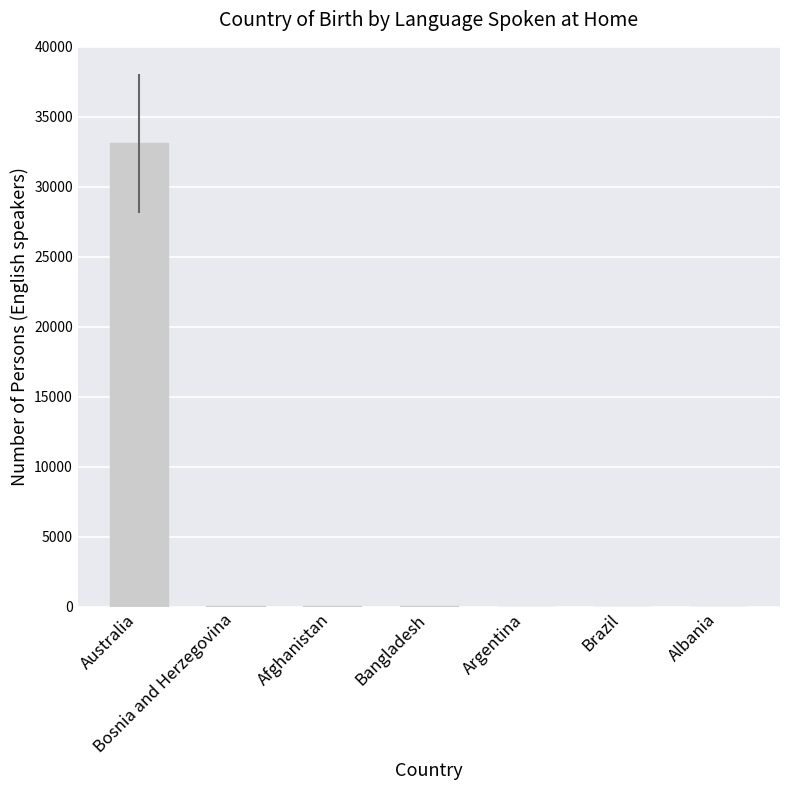

How many distinct data groups are displayed?

1